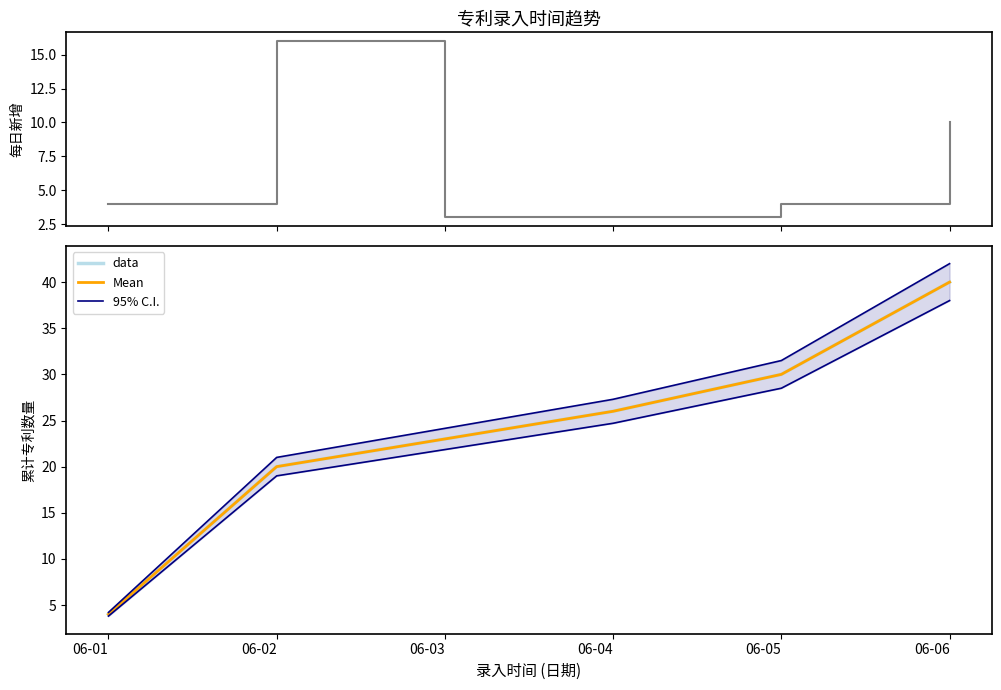

True or false: 每日新增 and 95% C.I. cross at least once.

False